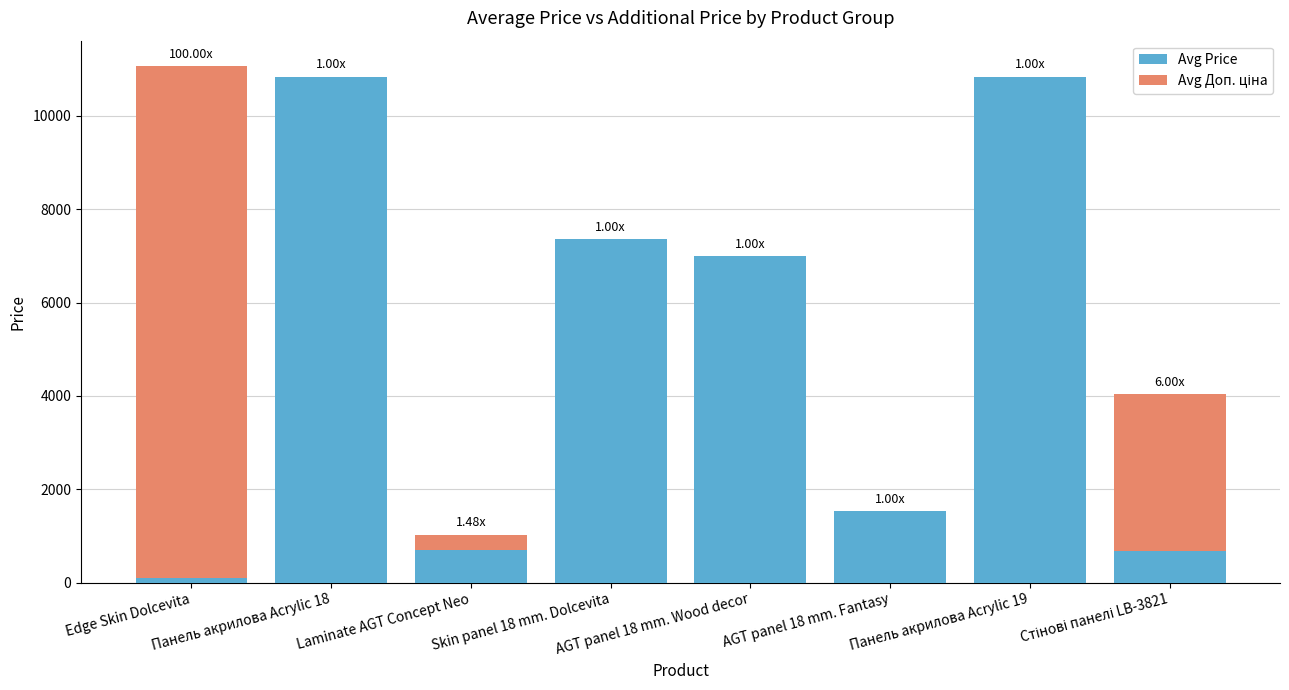

Does the chart contain stacked bars?

Yes